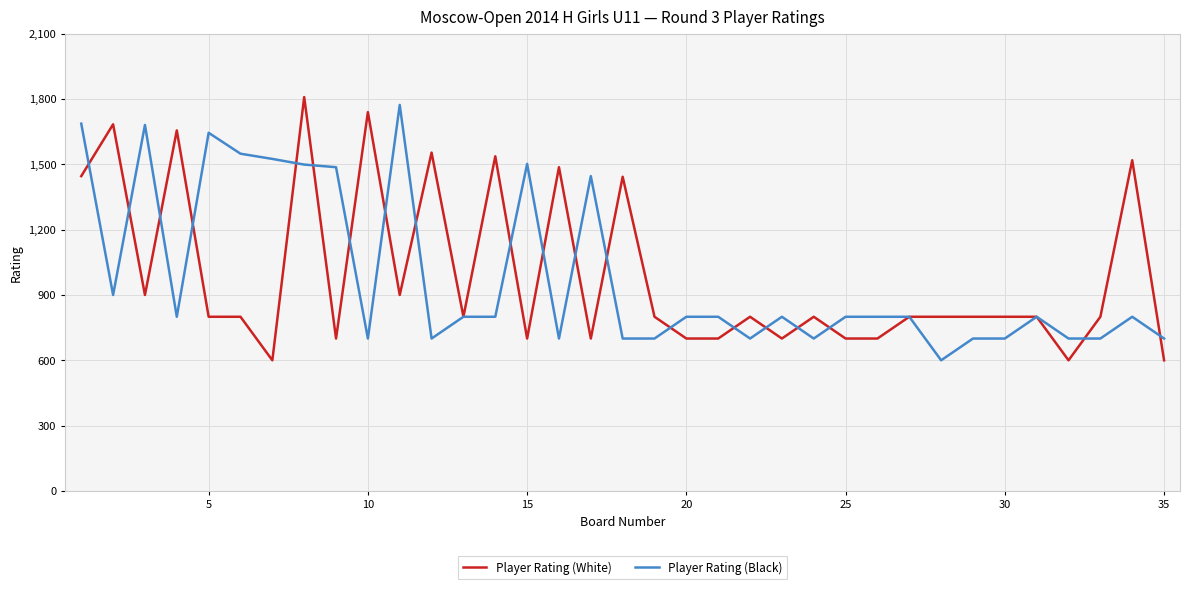

Rank the series by their maximum value, from lowest to highest.

Player Rating (Black), Player Rating (White)